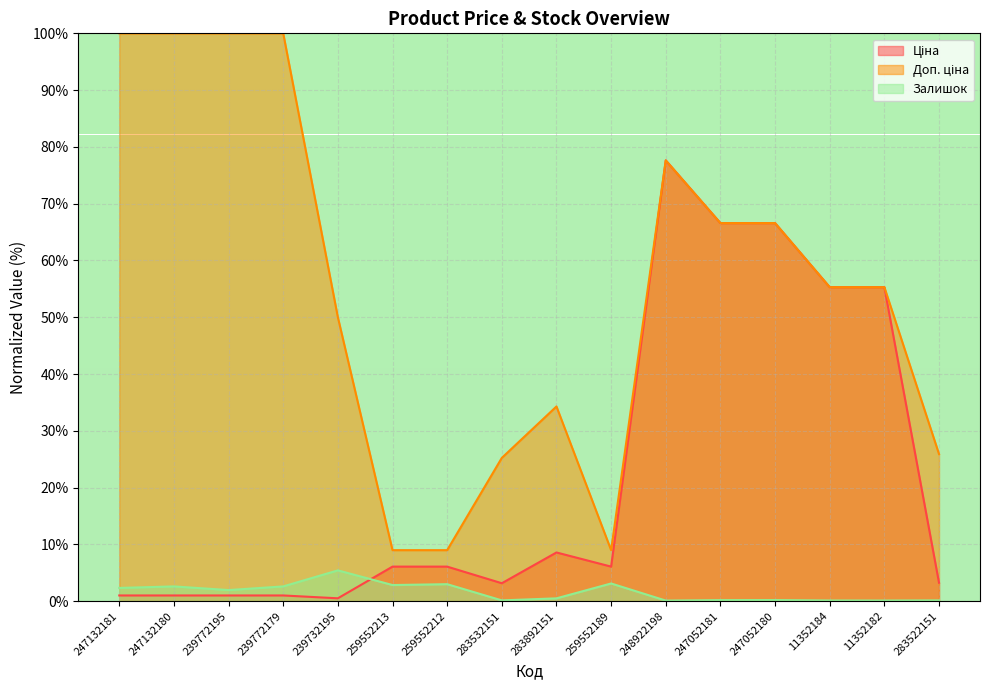

What is the difference between the highest and lowest values at 259552213?

6.1